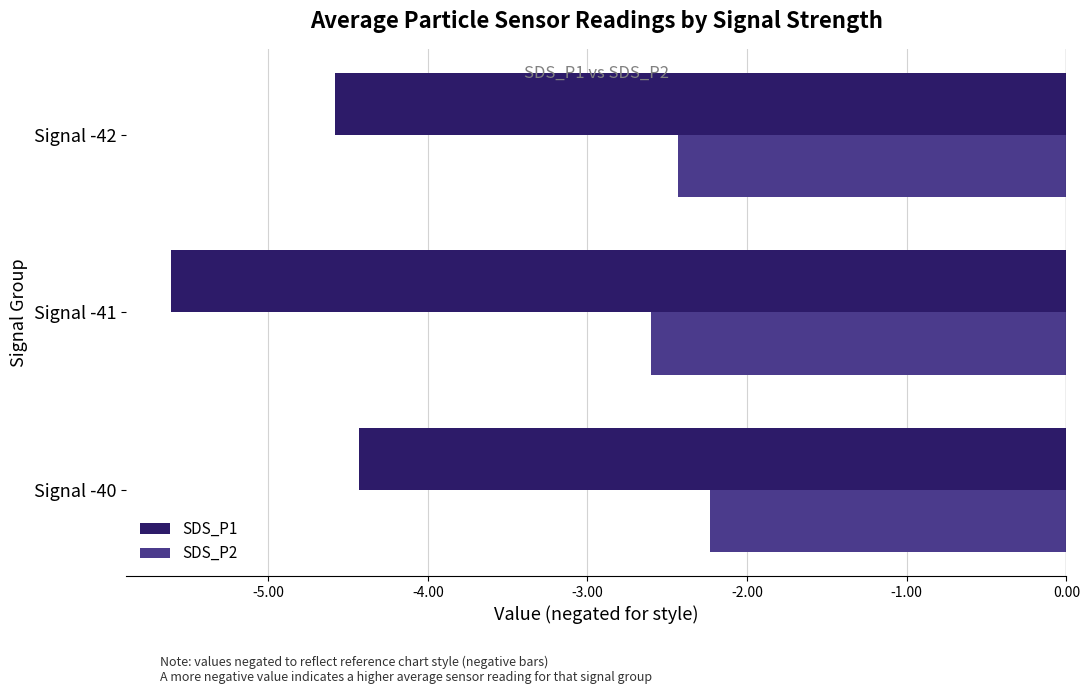

Rank the series by their maximum value, from lowest to highest.

SDS_P1, SDS_P2